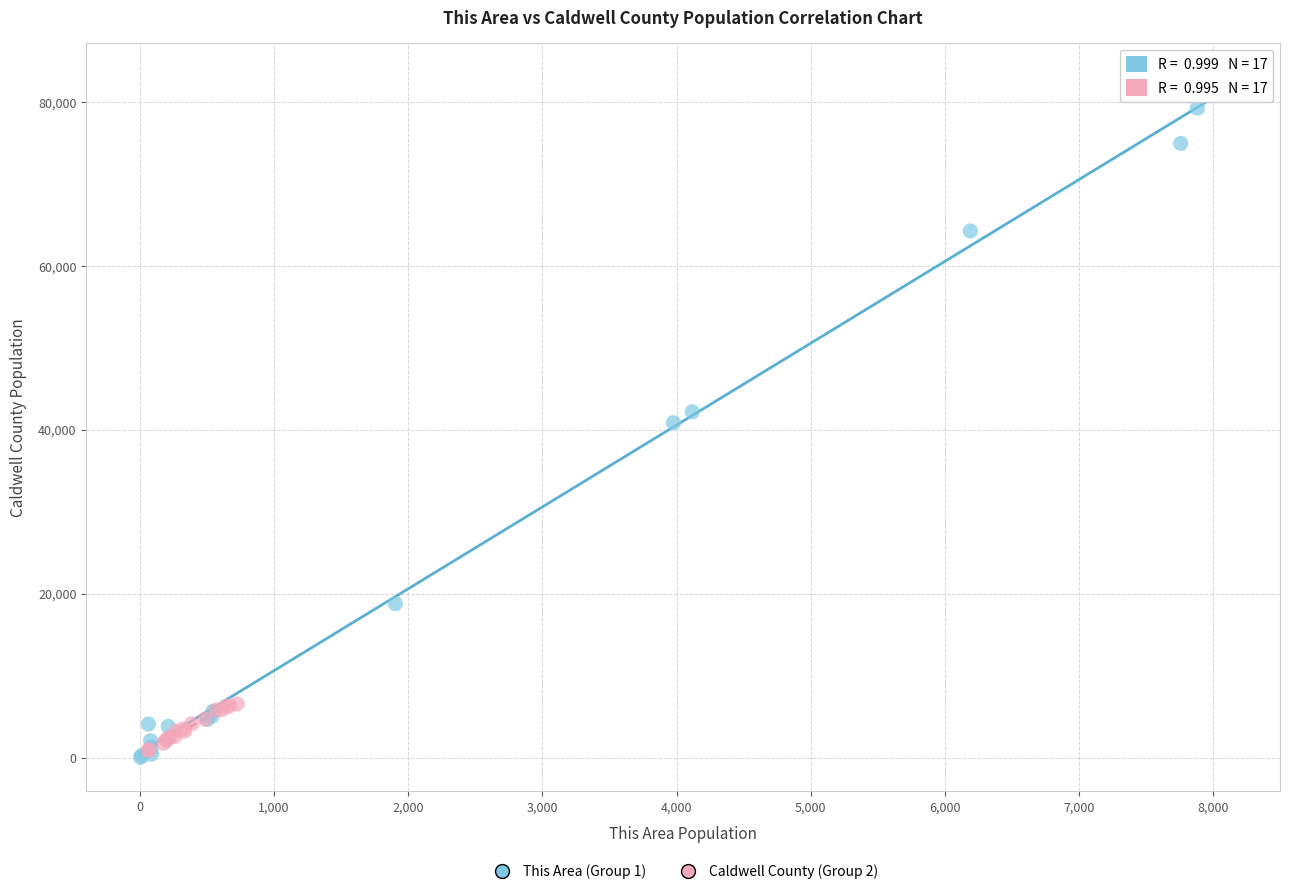

Which series reaches the maximum Y coordinate?

This Area (Group 1)